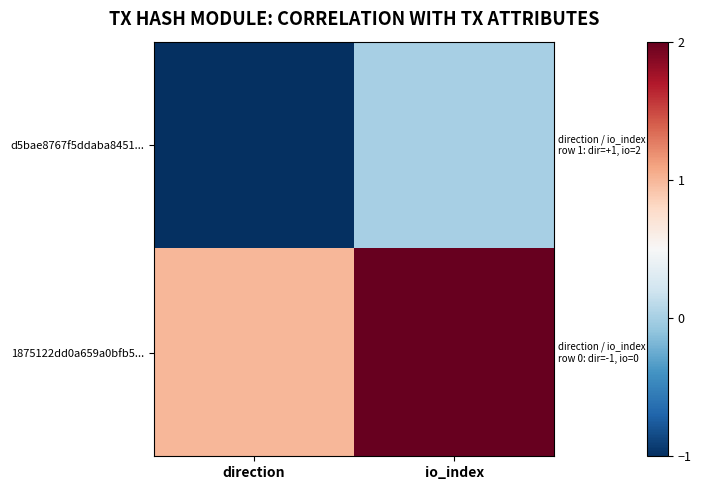

Between direction and io_index, which series saw the biggest shift?

d5bae8767f5ddaba8451...